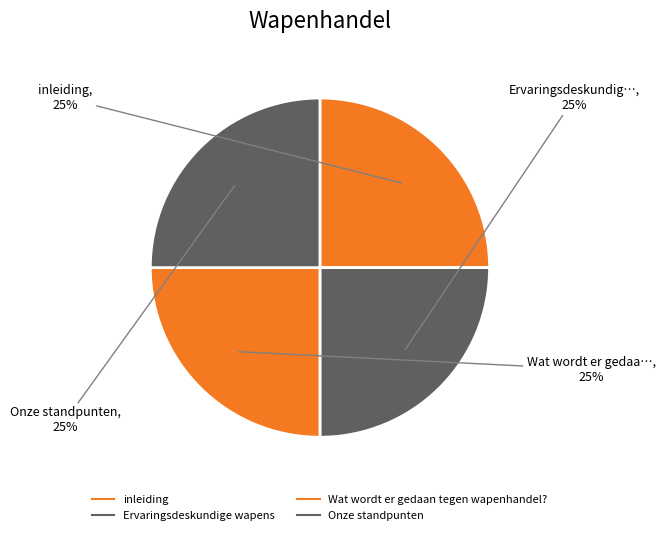

Which slice is the smallest?

Ervaringsdeskundige wapens